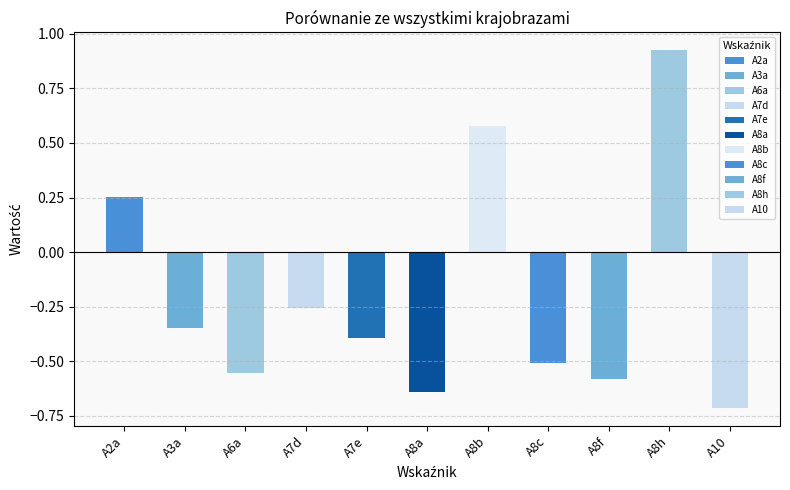

Which category has the highest value across all series?

A8h